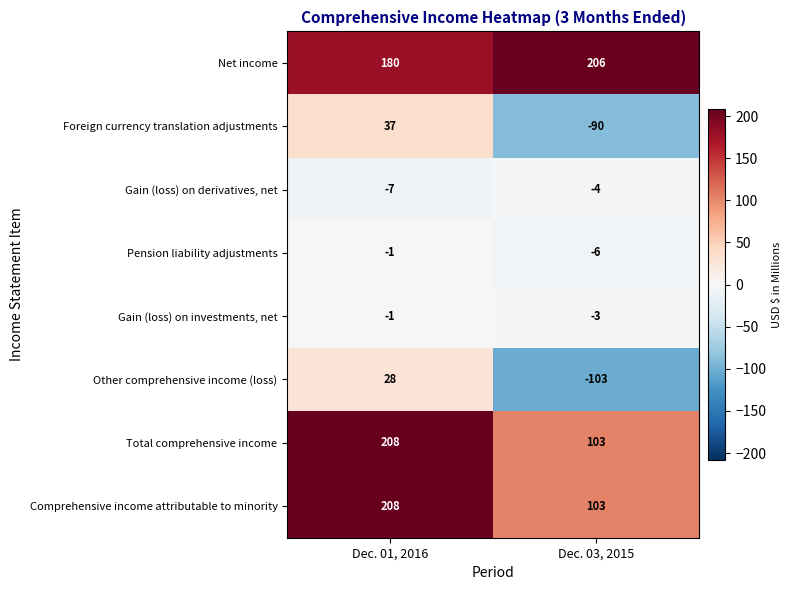

At which label is Total comprehensive income closest to 155?

Dec. 03, 2015